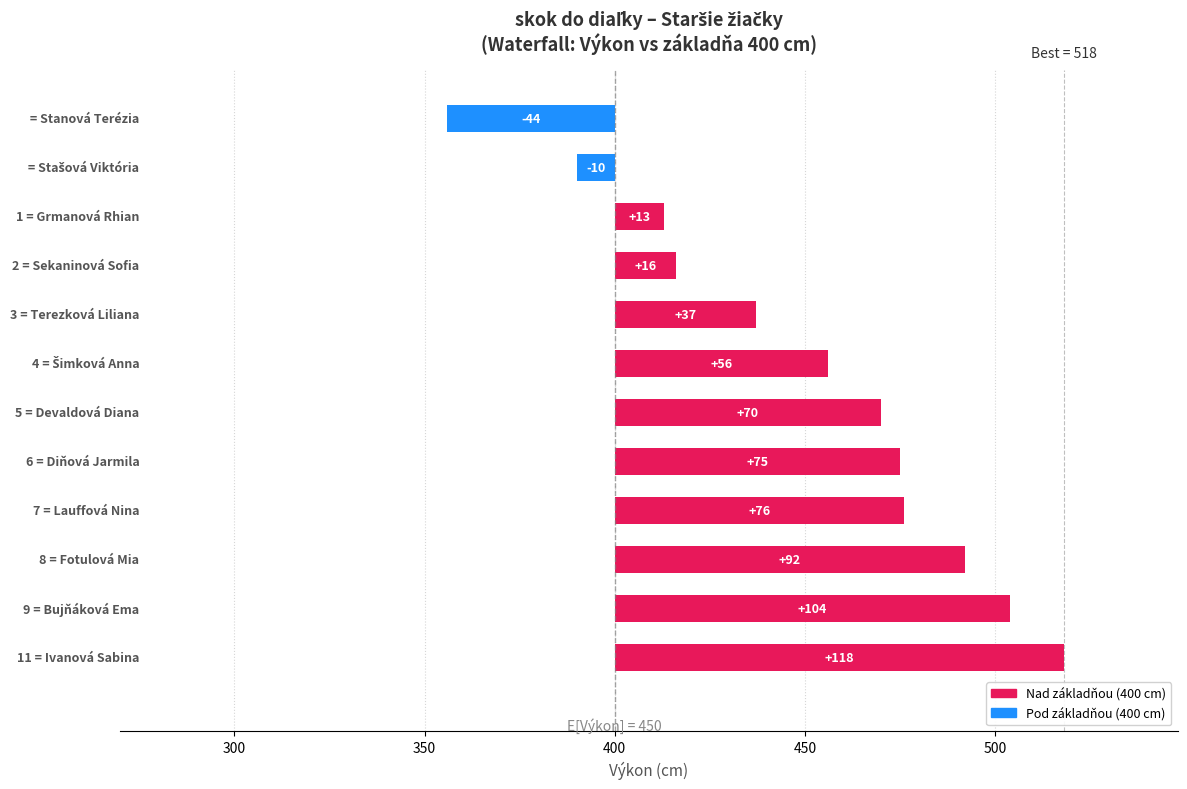

What is the label of the 8th bar from the left?

7